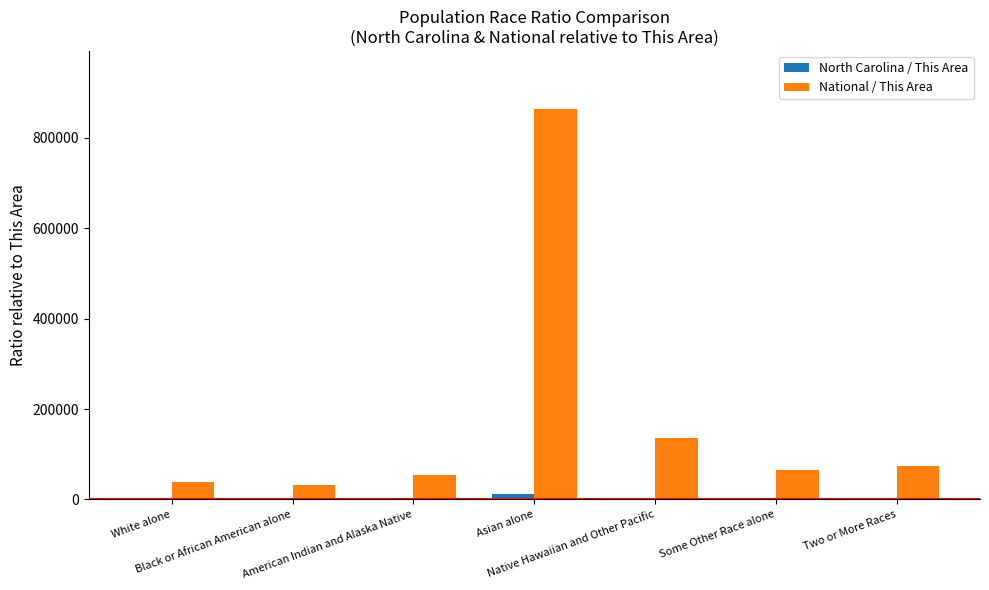

Which series has the largest total across all categories?

National / This Area